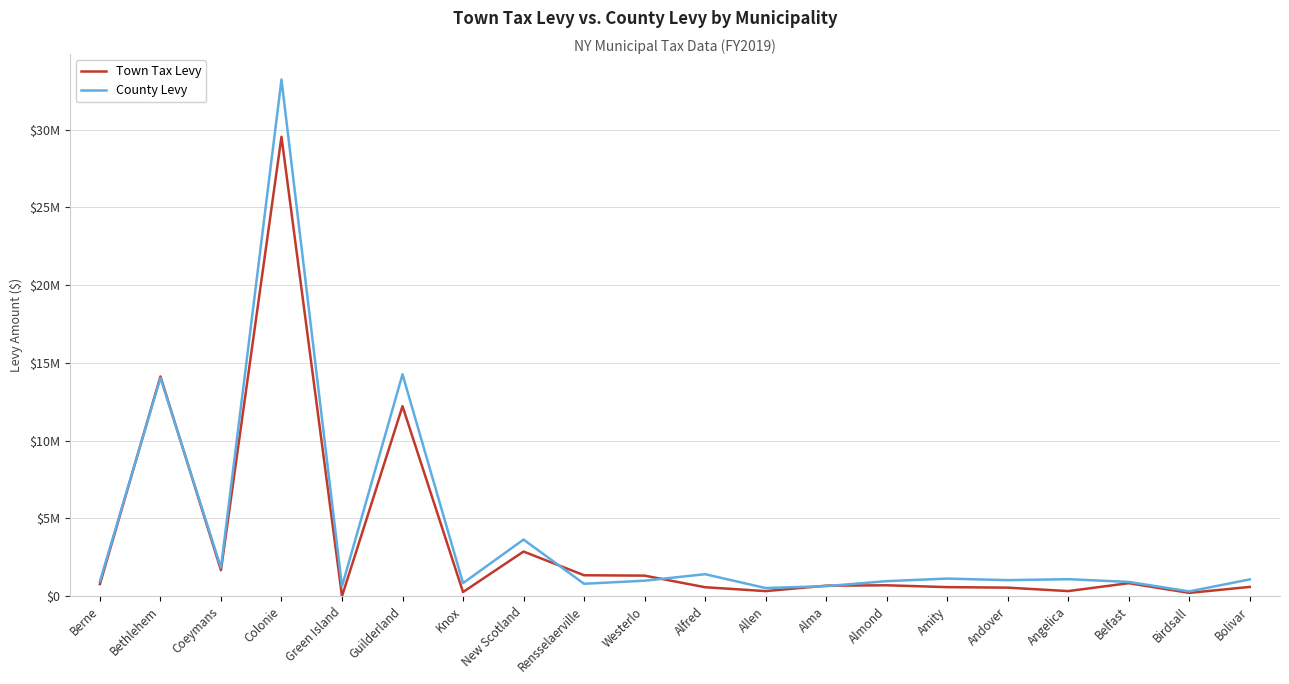

What are all the series names shown in the legend?

Town Tax Levy, County Levy